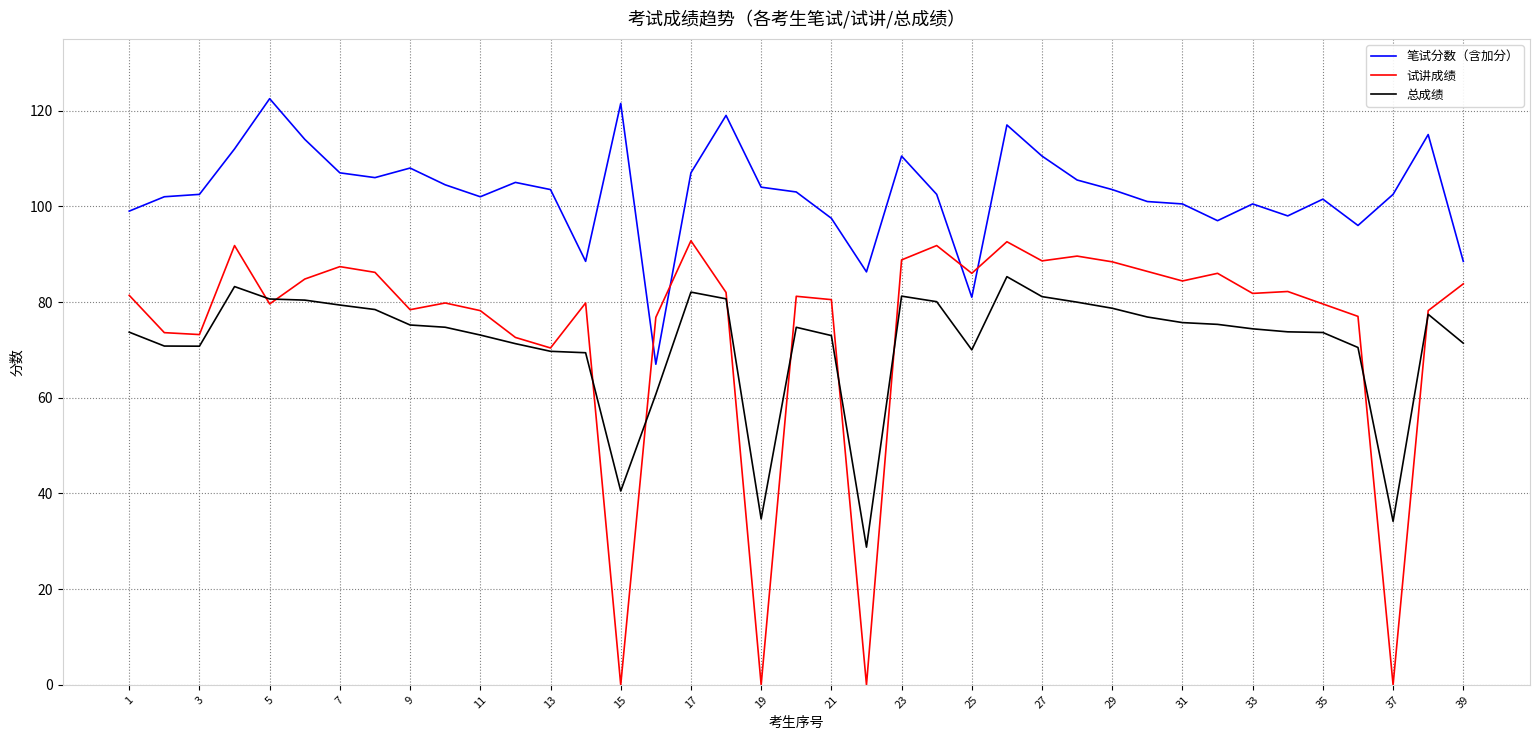

Which series has the widest spread of values?

试讲成绩